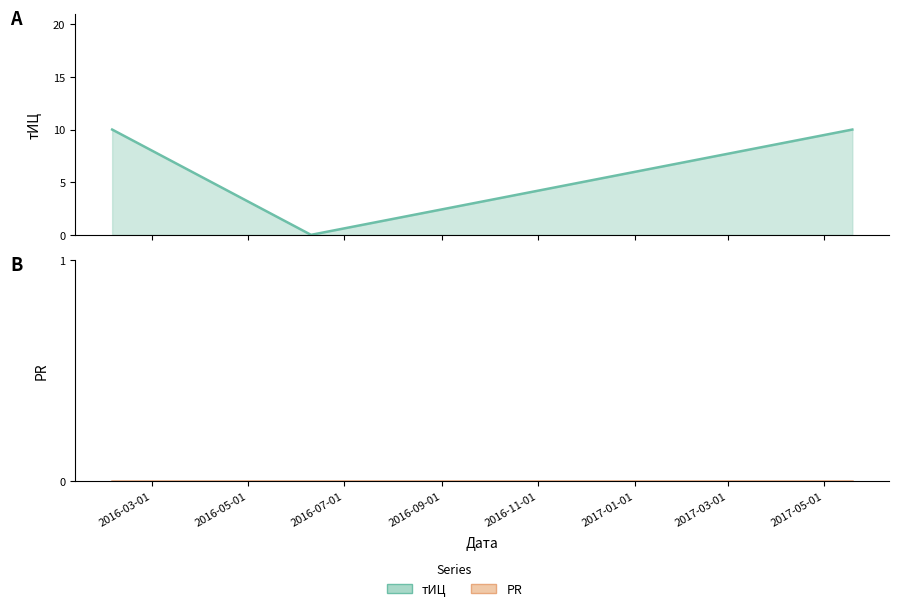

What is the sum of all values?

20